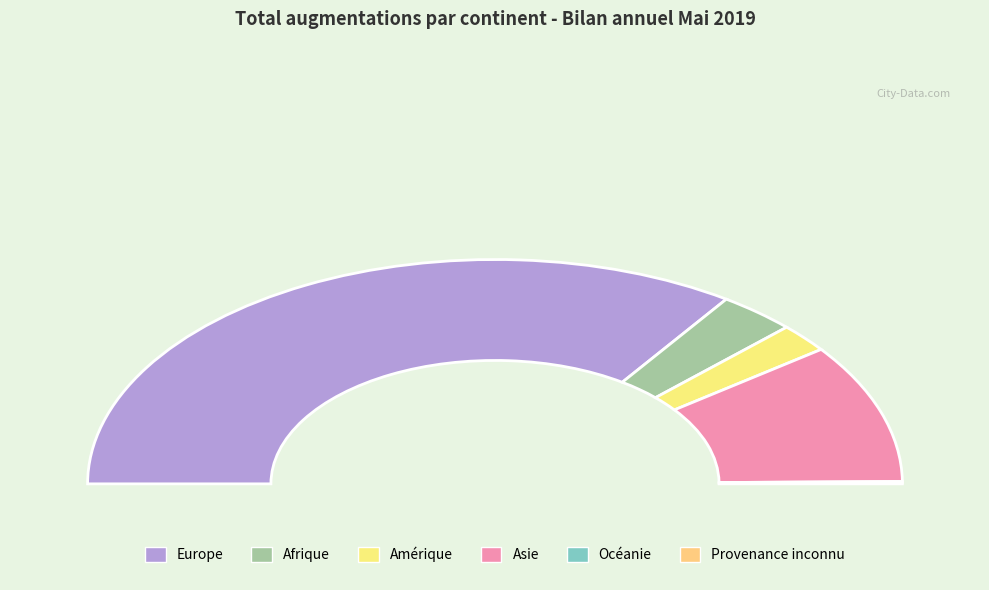

Does any single category account for the majority?

Yes